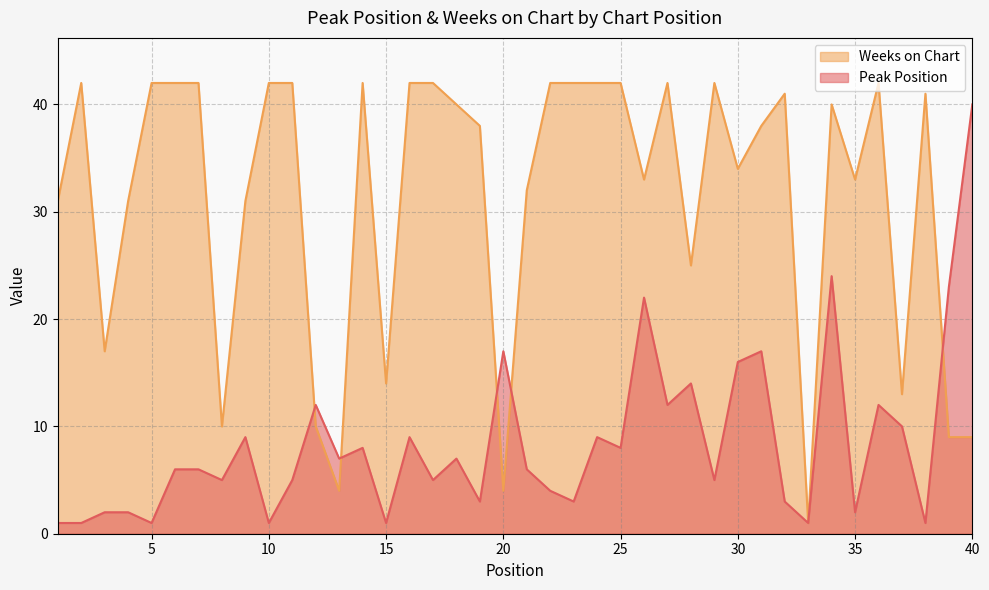

Which has a higher value, 2 or 34?

34